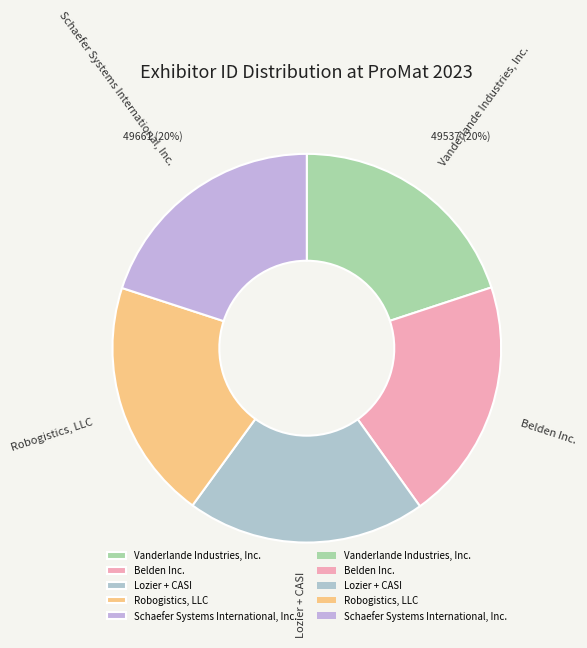

Approximately how many times larger is the value at Schaefer Systems International, Inc. compared to Vanderlande Industries, Inc.?

1.0